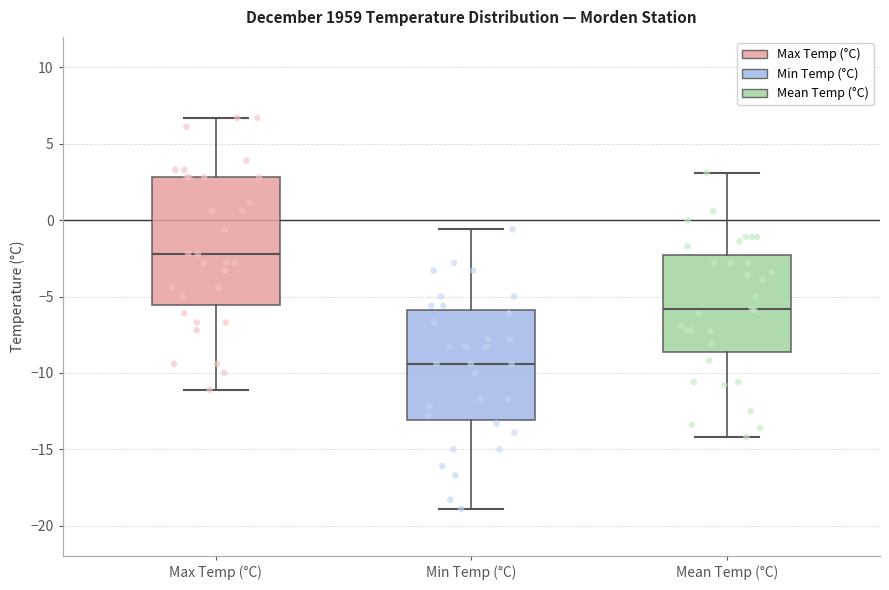

Reading left to right, transcribe this box plot: for each box, give where its median line is, the range the box spans, and where its two whiskers end, as read against the y-axis. The values are not printed on the chart, so give them approximately, as read against the axis.

Max Temp (°C): median -2.0, box -5.5 to 3.0, whiskers -11.0 to 6.5
Min Temp (°C): median -9.5, box -13.0 to -6.0, whiskers -19.0 to -0.5
Mean Temp (°C): median -6.0, box -8.5 to -2.0, whiskers -14.0 to 3.0